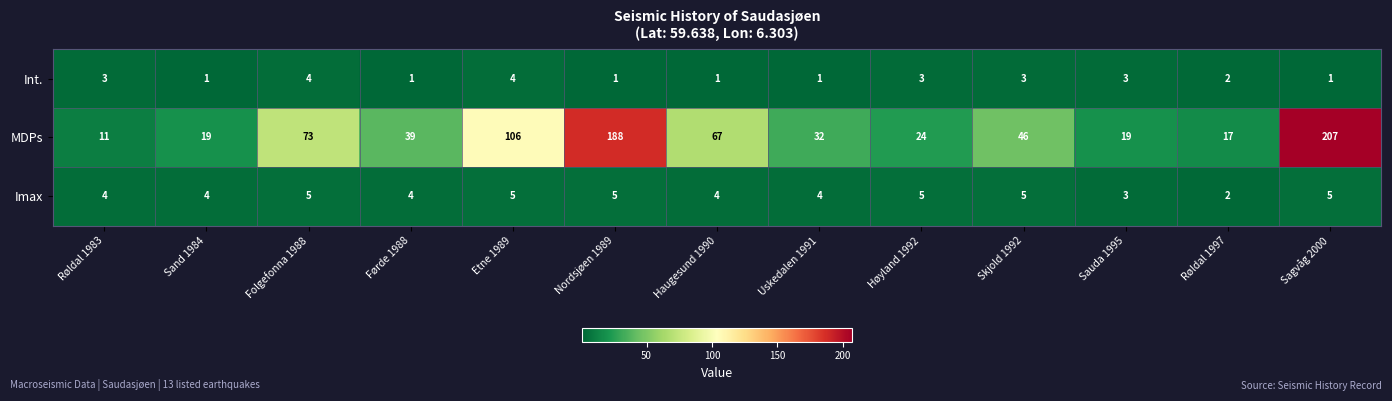

Between Førde 1988 and Etne 1989, which series saw the biggest shift?

MDPs